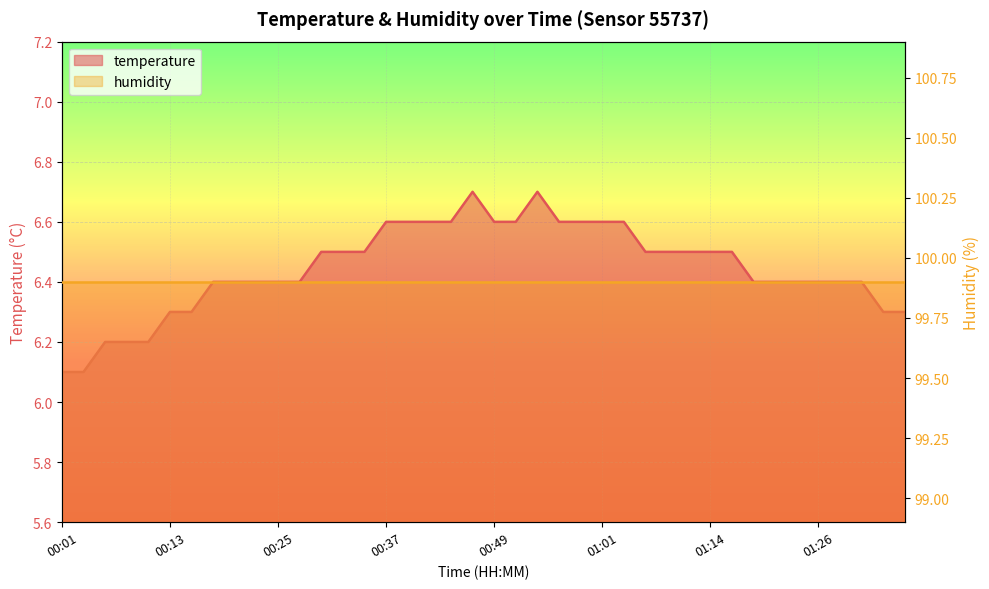

List the labels in order of value, largest first.

00:47, 00:54, 00:37, 00:39, 00:42, 00:44, 00:49, 00:52, 00:56, 00:59, 01:01, 01:04, 00:30, 00:32, 00:35, 01:06, 01:09, 01:11, 01:14, 01:16, 00:18, 00:20, 00:22, 00:25, 00:27, 01:18, 01:21, 01:23, 01:26, 01:28, 01:31, 00:13, 00:15, 01:33, 01:35, 00:05, 00:08, 00:10, 00:01, 00:03